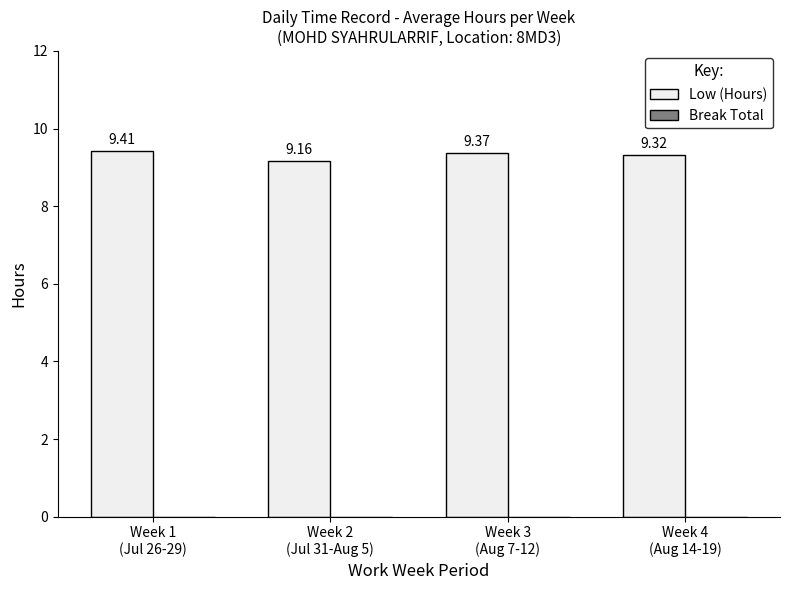

What is the label of the 3rd bar from the right?

Week 2
(Jul 31-Aug 5)